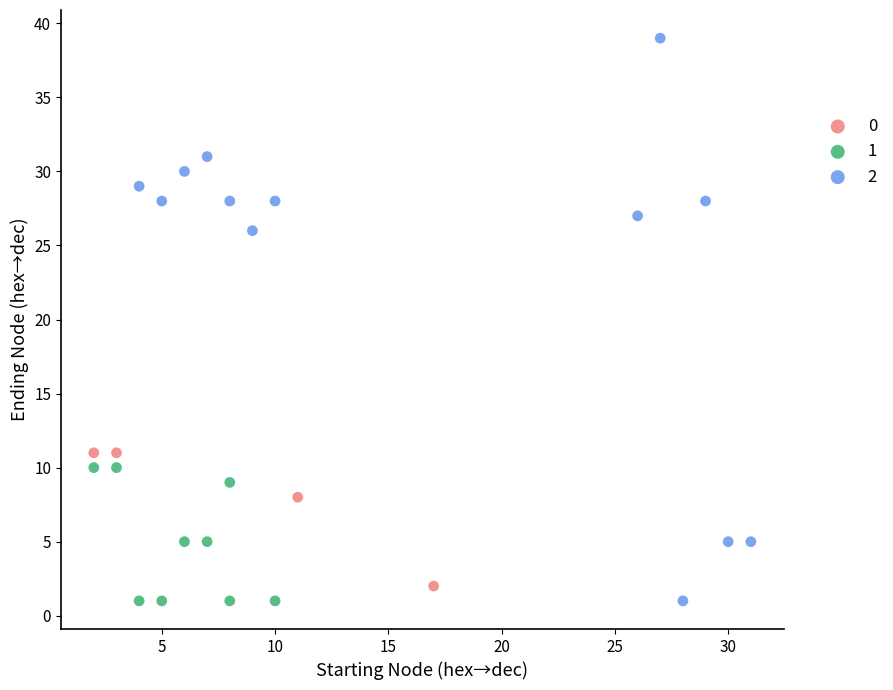

Which series has the largest Y range (max minus min)?

2